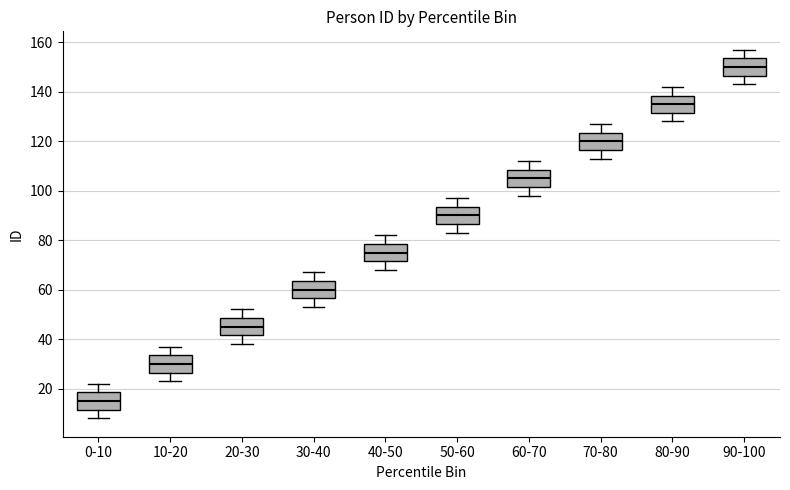

Reading left to right, read every box against the y-axis: the position of its median line, the range the box covers, and the ends of its whiskers. The values are not printed on the chart, so give them approximately, as read against the axis.

0-10: median 16, box 12 to 18, whiskers 8 to 22
10-20: median 30, box 26 to 34, whiskers 24 to 38
20-30: median 46, box 42 to 48, whiskers 38 to 52
30-40: median 60, box 56 to 64, whiskers 54 to 68
40-50: median 76, box 72 to 78, whiskers 68 to 82
50-60: median 90, box 86 to 94, whiskers 84 to 98
60-70: median 106, box 102 to 108, whiskers 98 to 112
70-80: median 120, box 116 to 124, whiskers 114 to 128
80-90: median 136, box 132 to 138, whiskers 128 to 142
90-100: median 150, box 146 to 154, whiskers 144 to 158